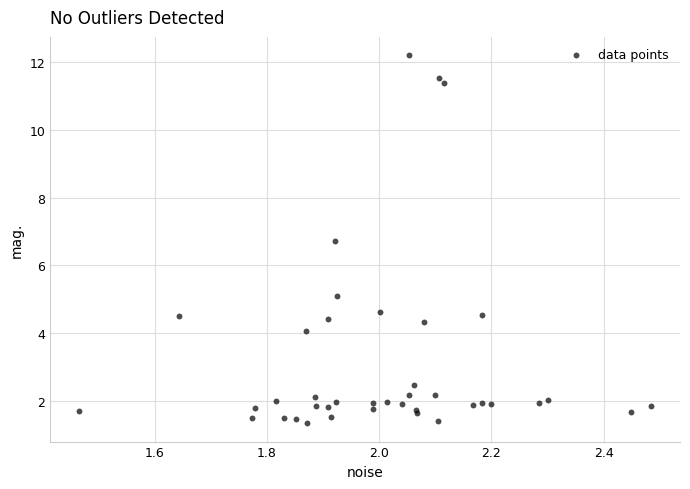

What Y value in the scatter plot is closest to 6?

6.7